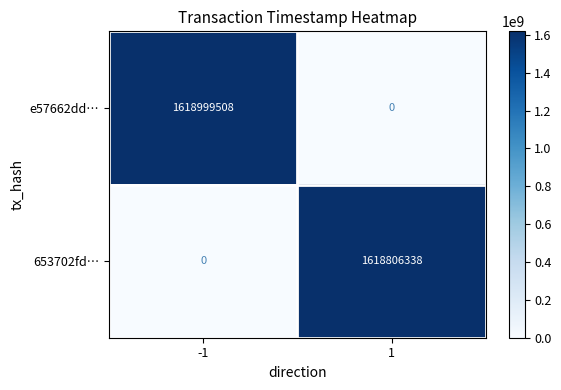

Which series has the largest total across all categories?

e57662dd…